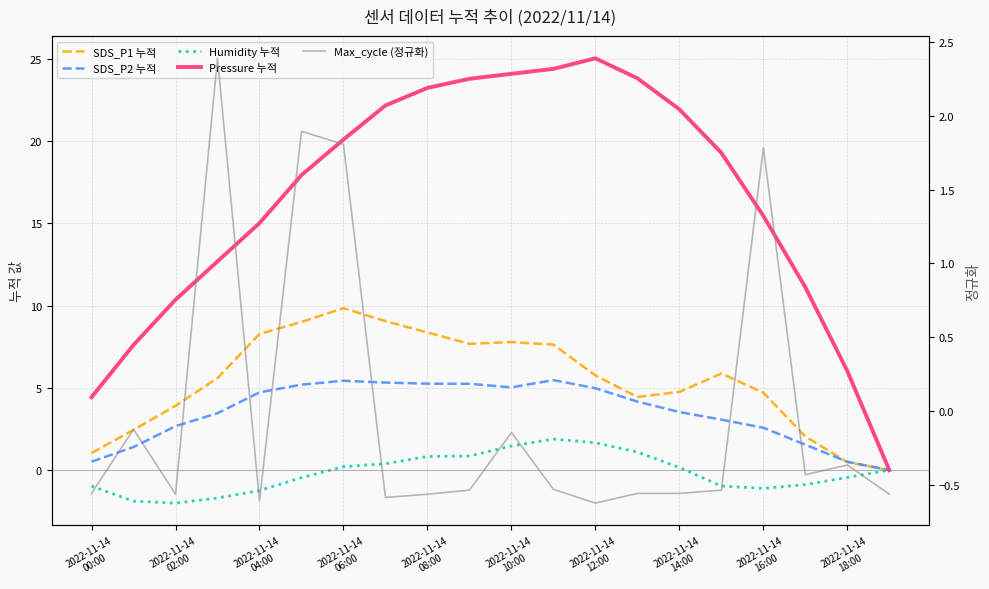

Which series has the widest spread of values?

Pressure 누적